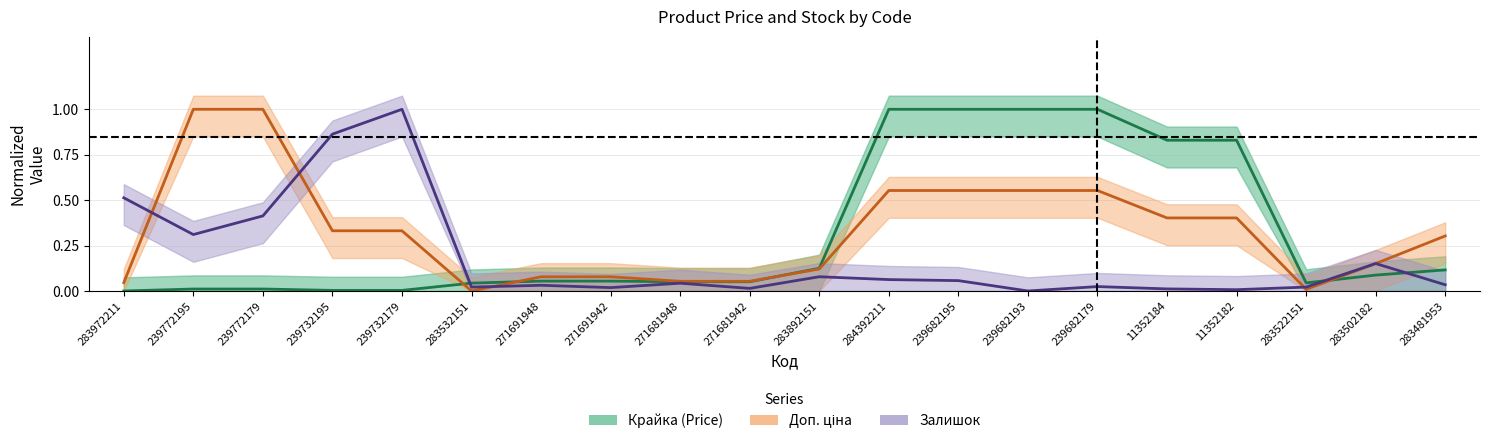

Which category has the lowest value across all series?

283972211